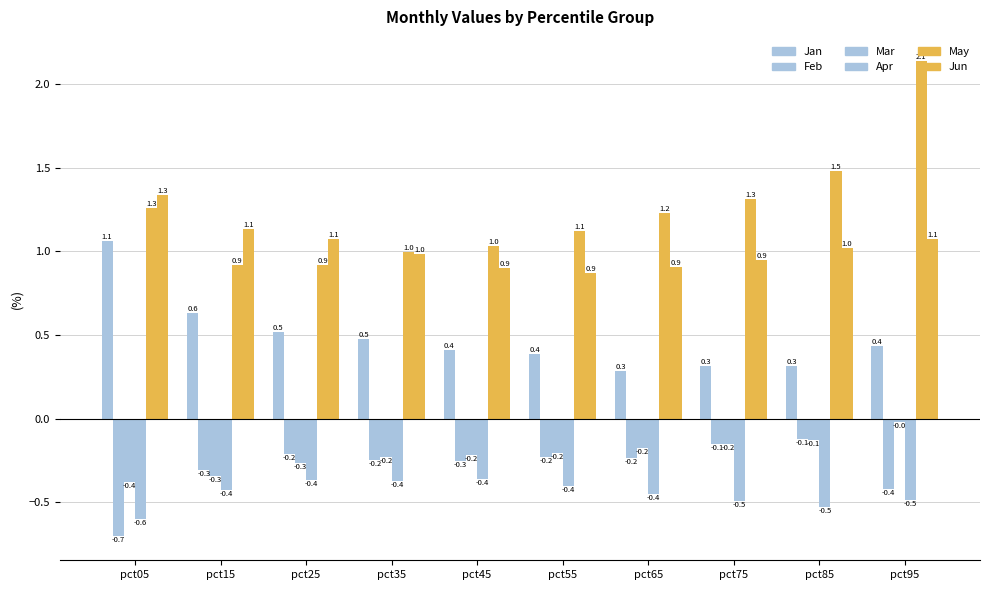

Is the value of Feb at pct95 greater than the value of May at pct05?

No